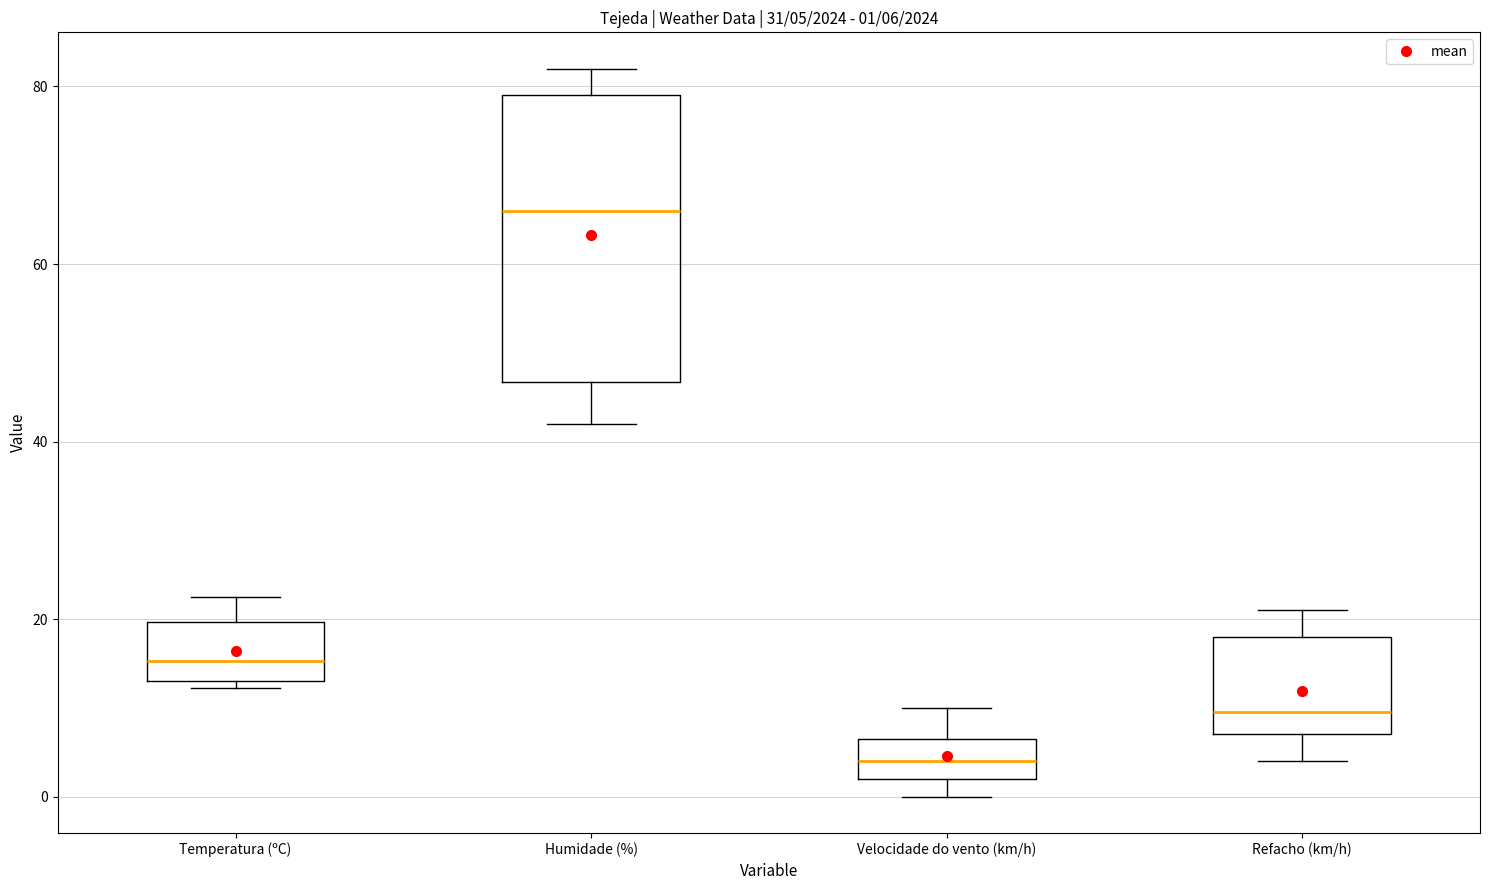

Which box is the tallest, from its lower edge to its upper edge?

Humidade (%)